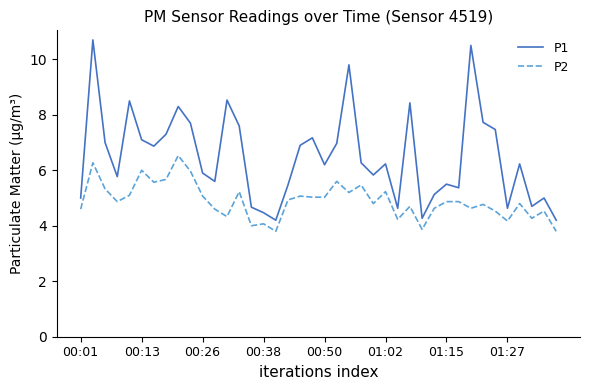

What is the minimum value for P2?

3.8